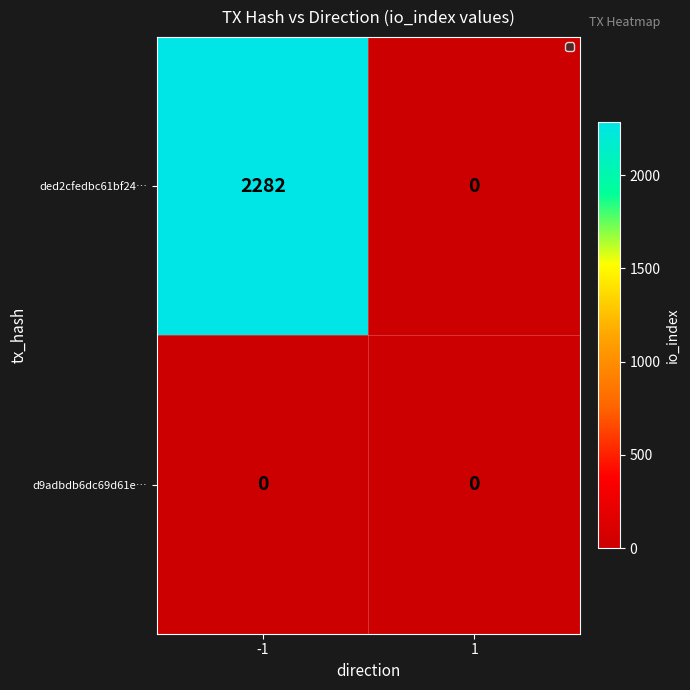

What is the difference between the ded2cfedbc61bf24… values at -1 and 1?

2282